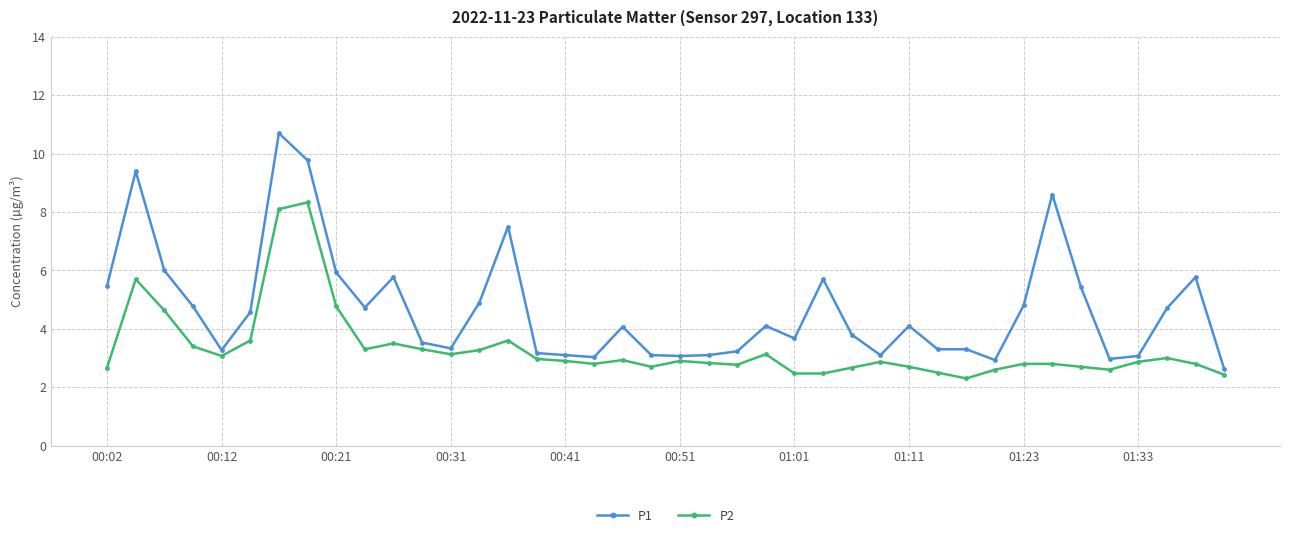

True or false: P1 and P2 intersect in this chart.

False